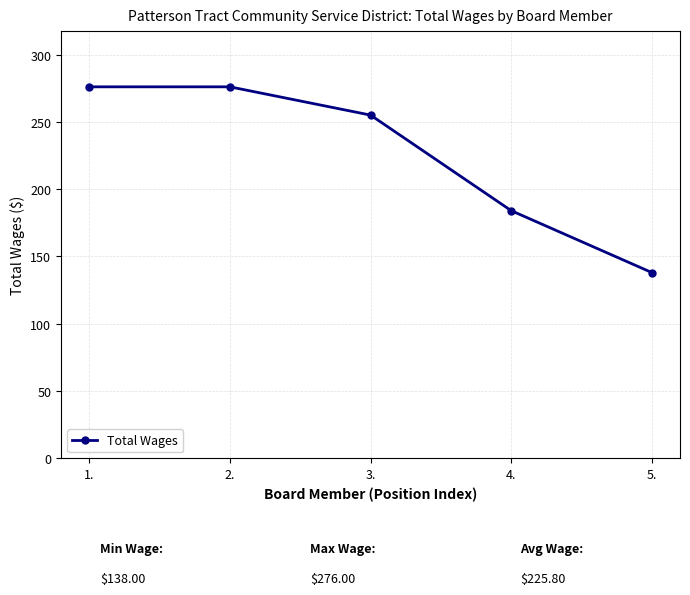

Reading right to left, list all the values displayed in this chart.

138	184	255	276	276